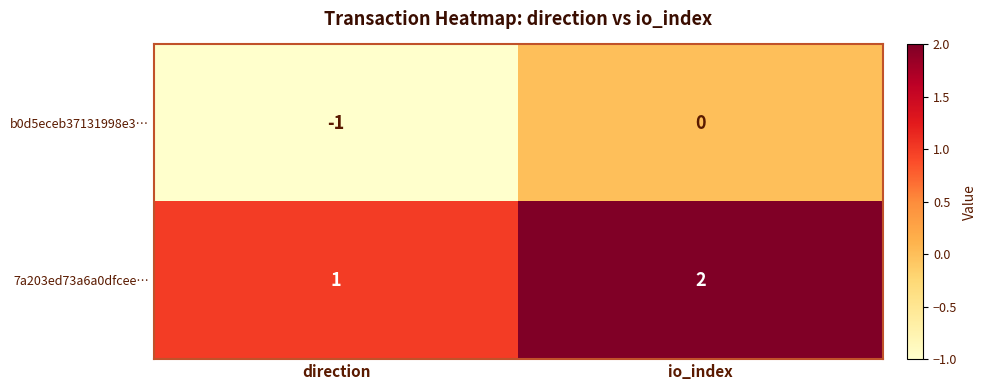

How many categories are shown in the chart?

2